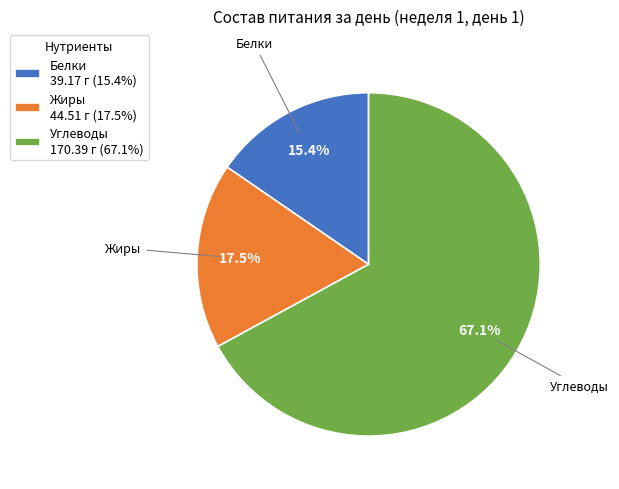

To the nearest percent, what portion does Углеводы represent?

67%